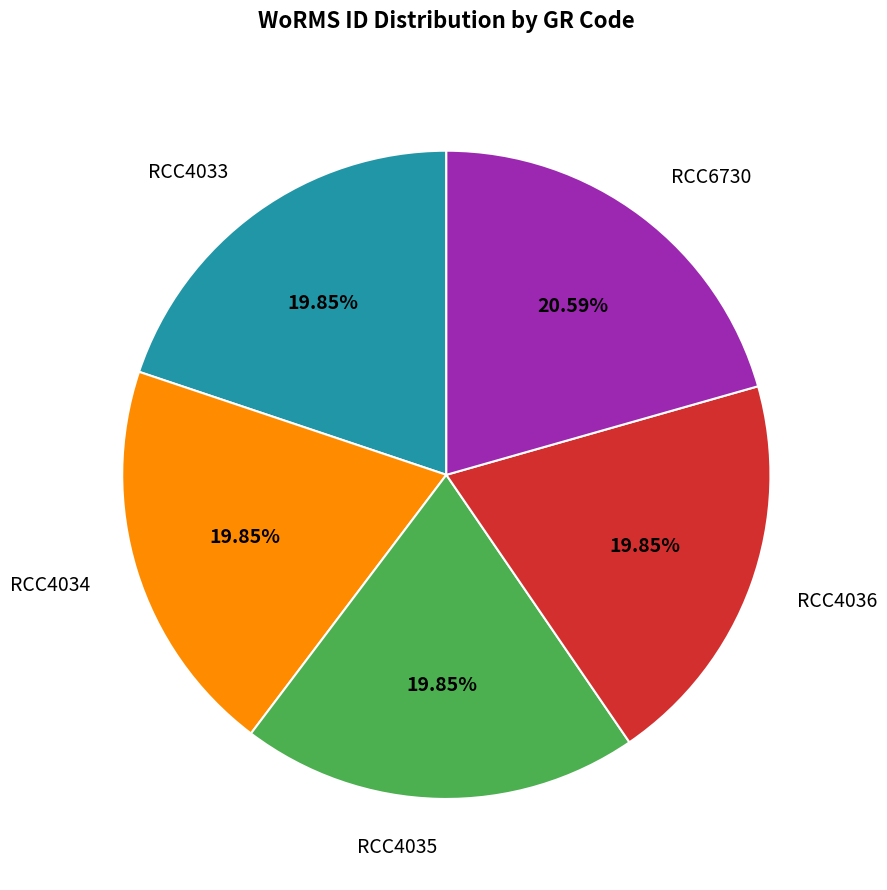

To the nearest percent, what is the average slice percentage?

20%